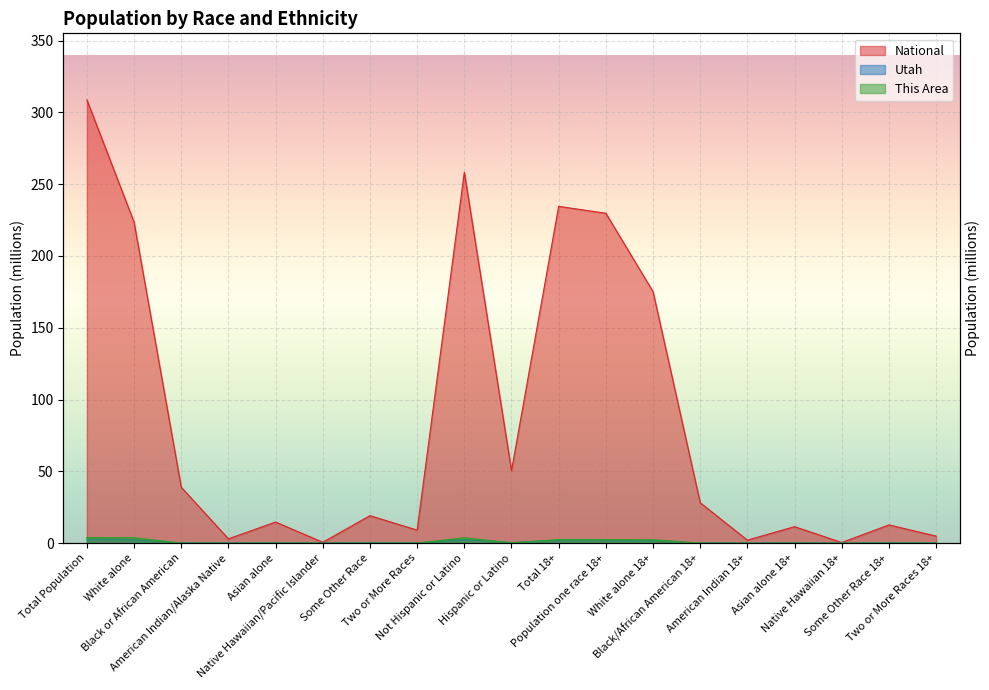

Reading right to left, transcribe all the data shown in this chart.

This Area: Two or More Races 18+=0.0	Some Other Race 18+=0.0	Native Hawaiian 18+=0.0	Asian alone 18+=0.0	American Indian 18+=0.0	Black/African American 18+=0.0	White alone 18+=2.3	Population one race 18+=2.4	Total 18+=2.4	Hispanic or Latino=0.2	Not Hispanic or Latino=3.7	Two or More Races=0.0	Some Other Race=0.0	Native Hawaiian/Pacific Islander=0.0	Asian alone=0.0	American Indian/Alaska Native=0.0	Black or African American=0.0	White alone=3.7	Total Population=3.8
Utah: Two or More Races 18+=0.0	Some Other Race 18+=0.1	Native Hawaiian 18+=0.0	Asian alone 18+=0.0	American Indian 18+=0.0	Black/African American 18+=0.0	White alone 18+=1.7	Population one race 18+=1.9	Total 18+=1.9	Hispanic or Latino=0.4	Not Hispanic or Latino=2.4	Two or More Races=0.1	Some Other Race=0.2	Native Hawaiian/Pacific Islander=0.0	Asian alone=0.1	American Indian/Alaska Native=0.0	Black or African American=0.0	White alone=2.4	Total Population=2.8
National: Two or More Races 18+=4.8	Some Other Race 18+=12.7	Native Hawaiian 18+=0.4	Asian alone 18+=11.4	American Indian 18+=2.0	Black/African American 18+=28.1	White alone 18+=175.1	Population one race 18+=229.7	Total 18+=234.6	Hispanic or Latino=50.5	Not Hispanic or Latino=258.3	Two or More Races=9.0	Some Other Race=19.1	Native Hawaiian/Pacific Islander=0.5	Asian alone=14.7	American Indian/Alaska Native=2.9	Black or African American=38.9	White alone=223.6	Total Population=308.7